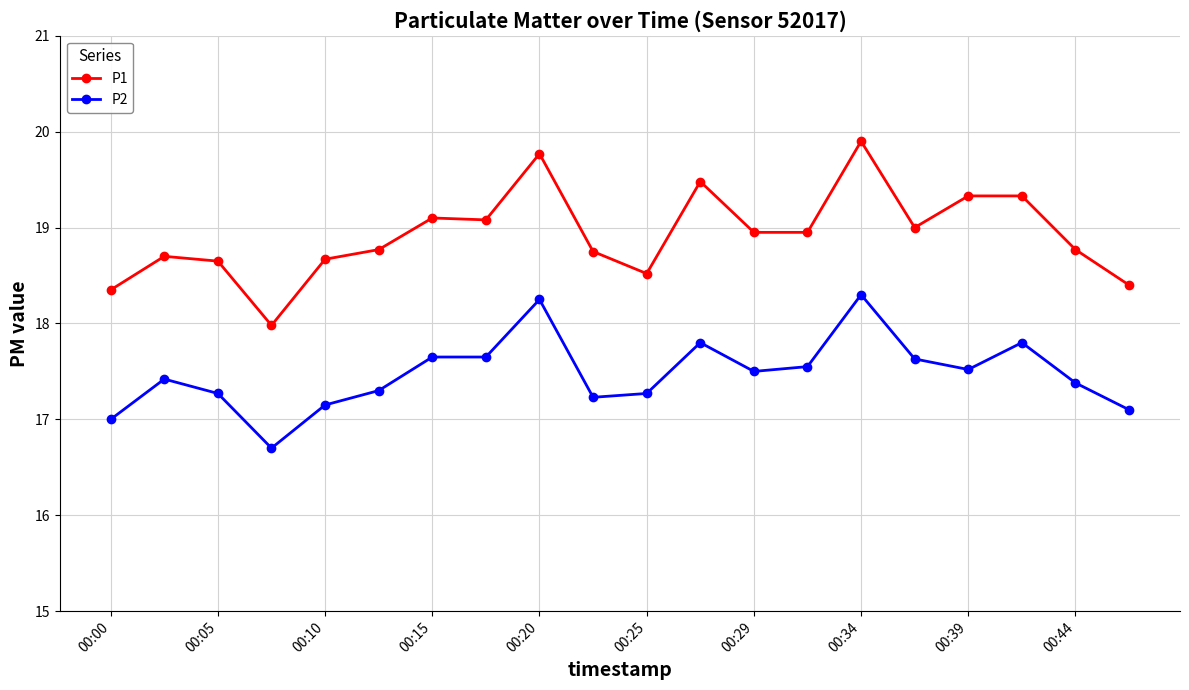

What is the sum of all P2 values?

349.5